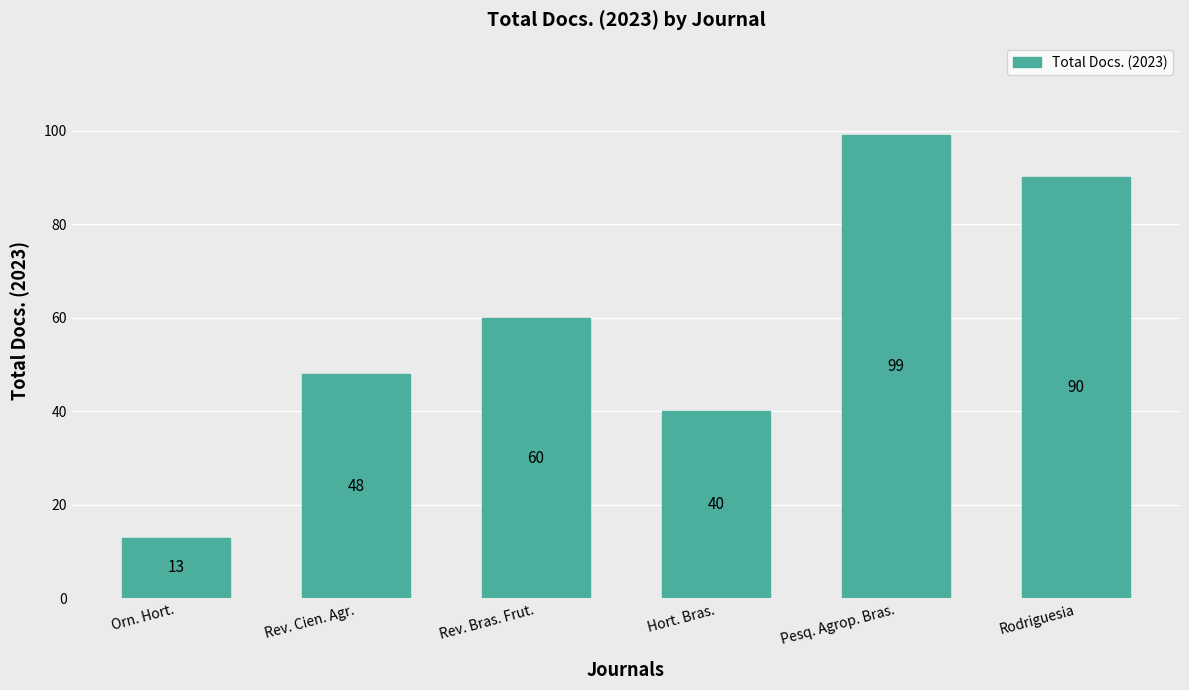

How many bars are there in total?

6